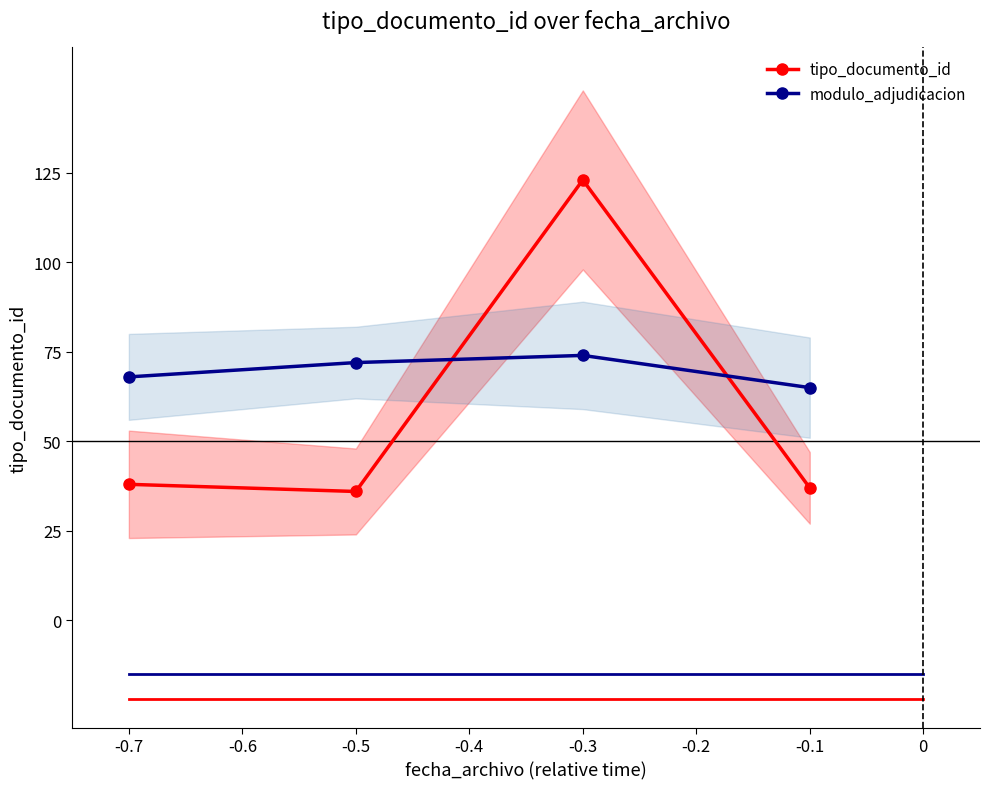

What is the value of the modulo_adjudicacion point at the 1st from the left?

68